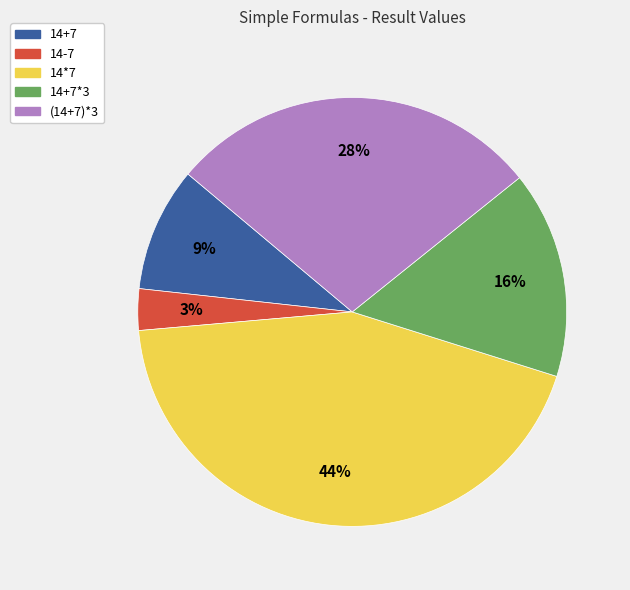

Which category has the smallest portion of the pie?

14-7